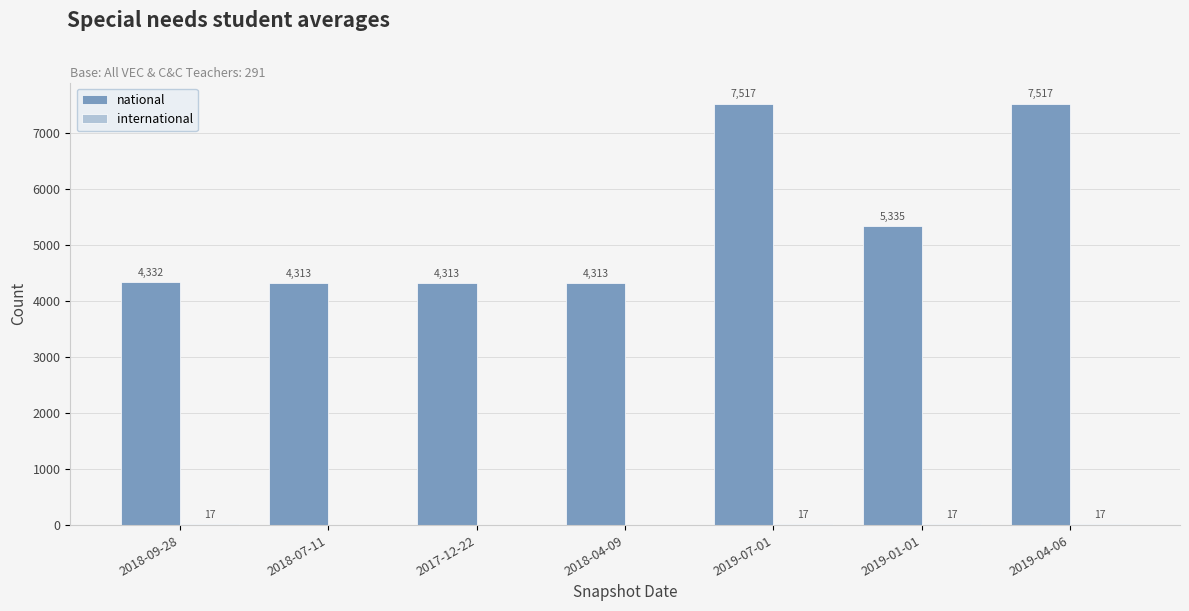

What is the maximum value for national?

7517